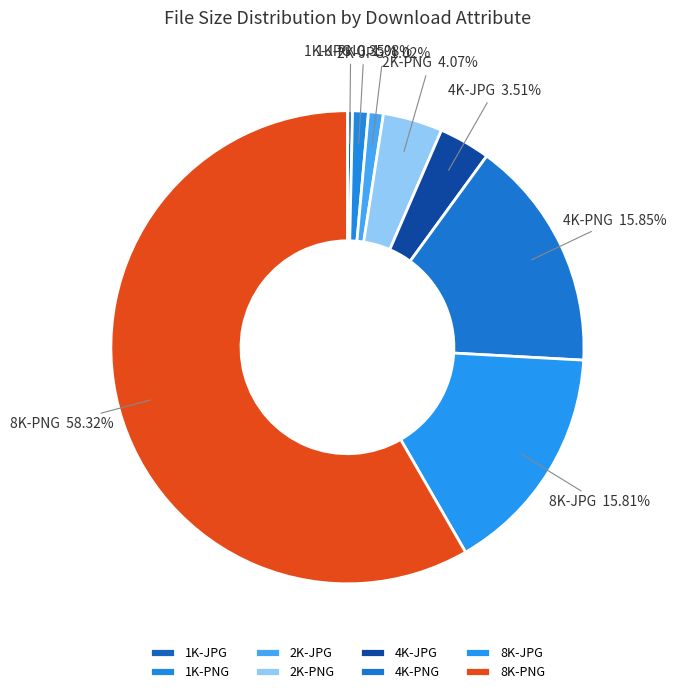

What percentage is NOT represented by 1K-JPG?

99.7%